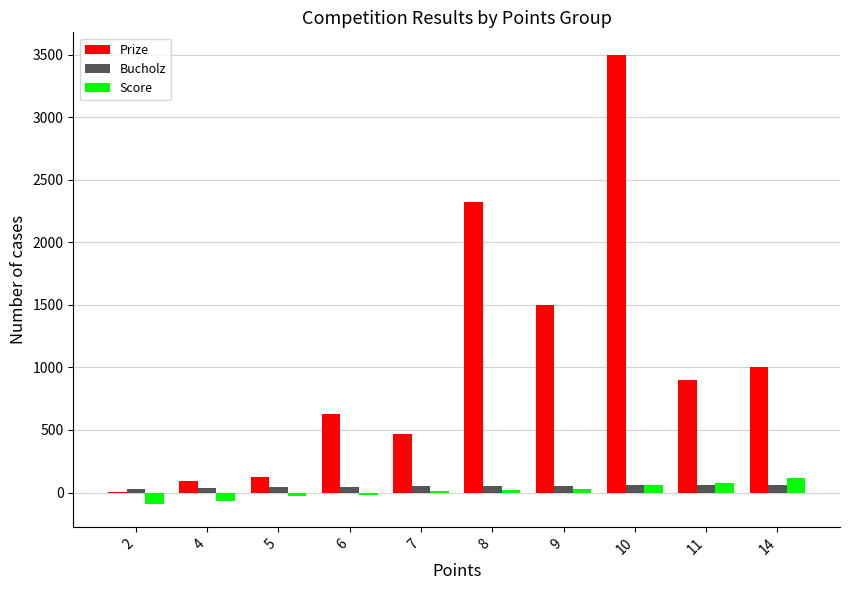

What is the total value across all series at 9?

1584.7